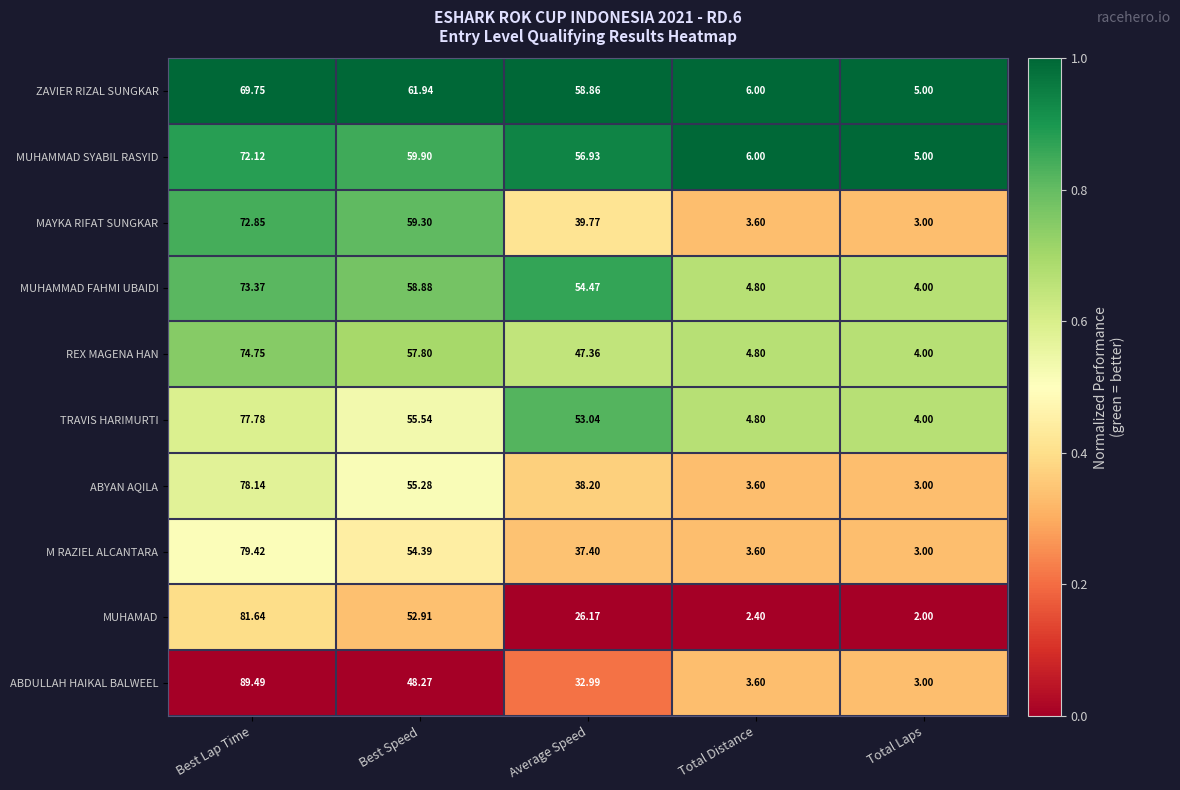

At which category does the chart reach its peak across all series?

Best Lap Time